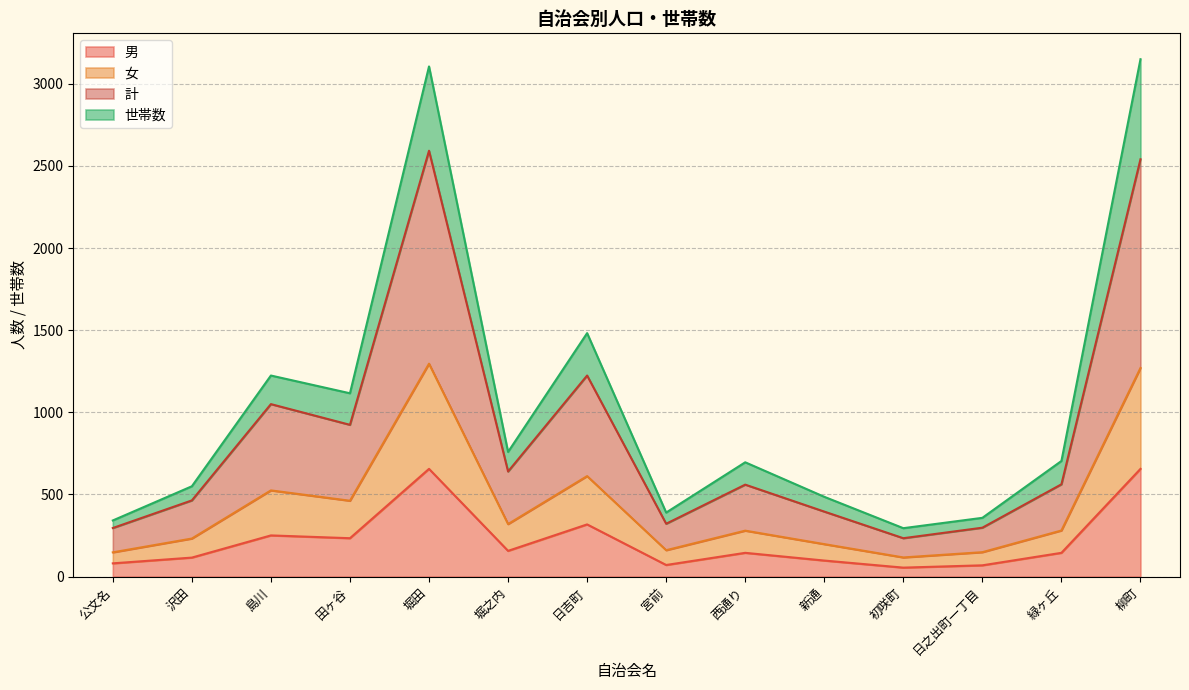

What is the highest value of the 男 series?

656